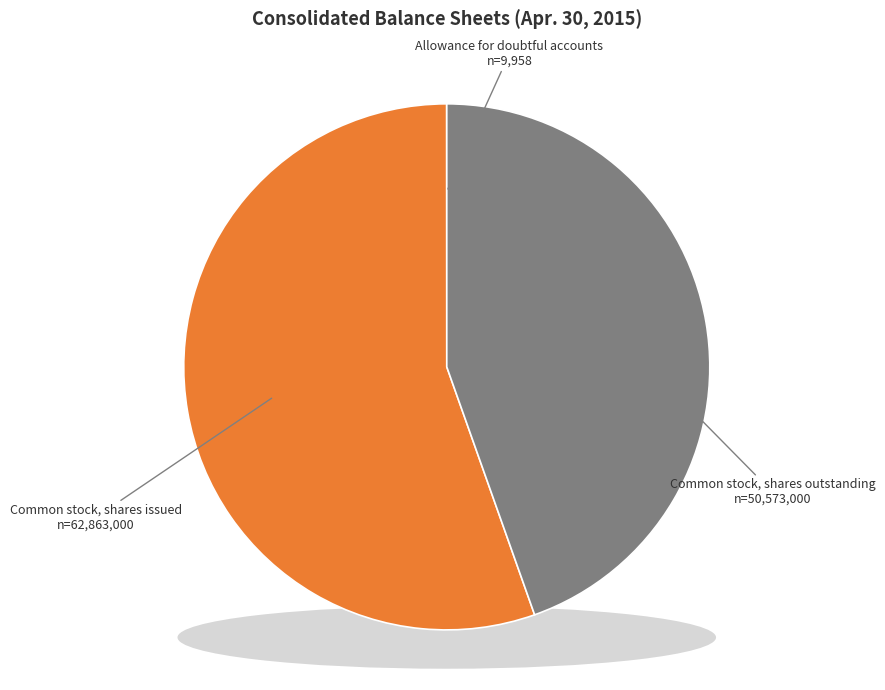

Count the number of slices in the pie.

3